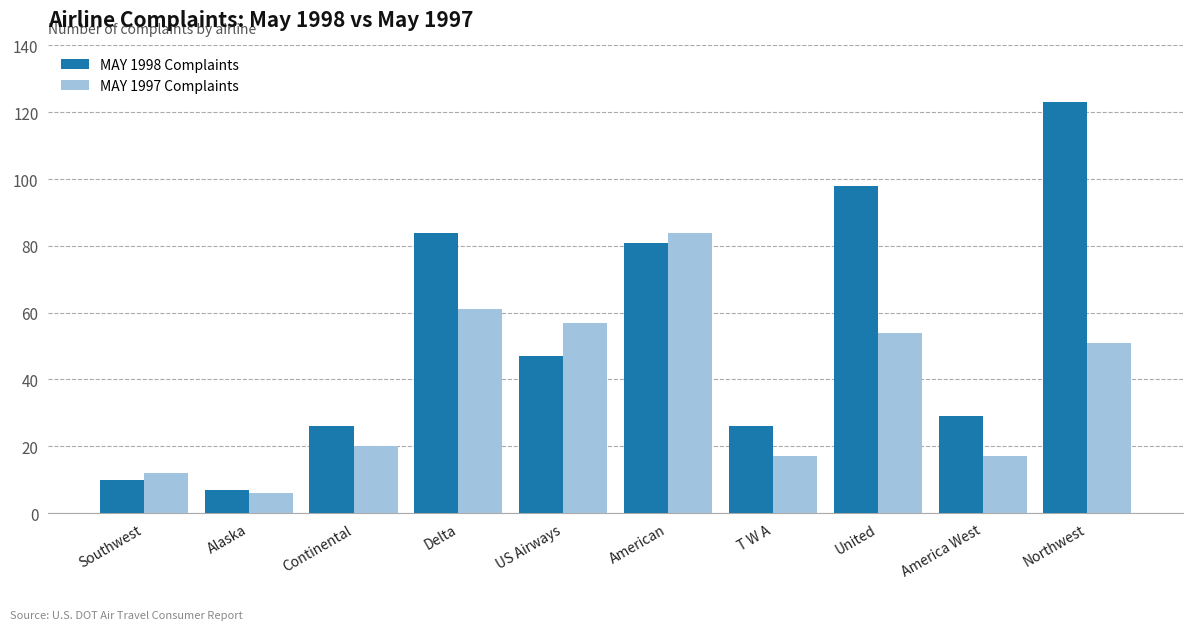

What is the sum of all MAY 1998 Complaints values?

531